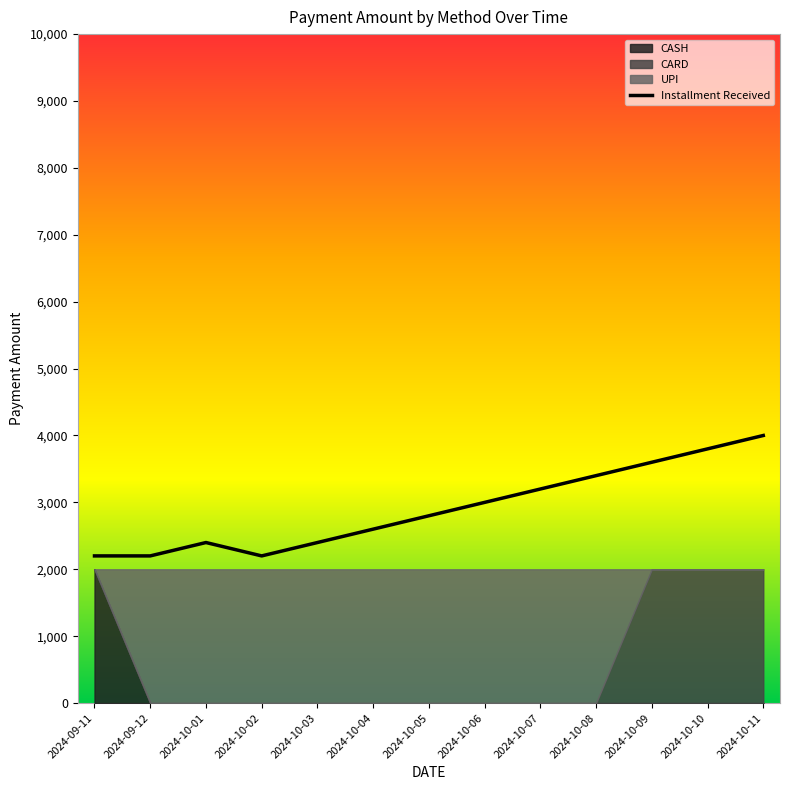

Which label corresponds to the largest value in the chart?

2024-10-11